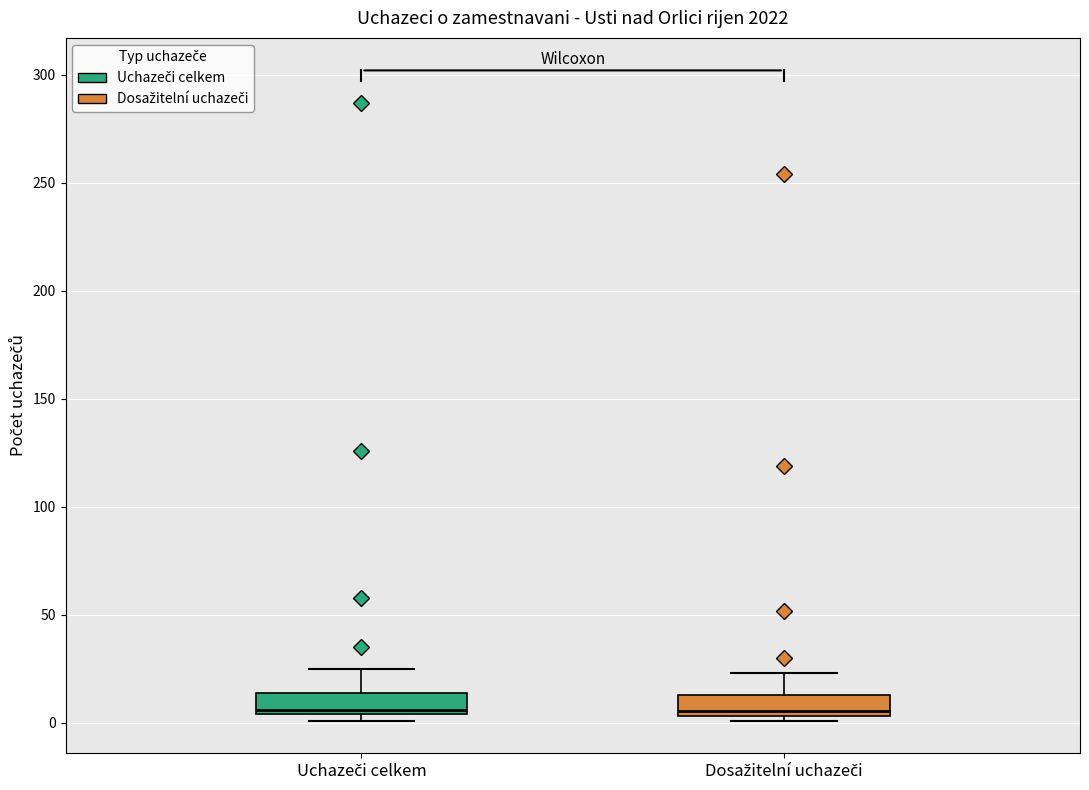

Where is the upper edge of the box for Dosažitelní uchazeči on the y-axis? The values are not printed on the chart, so give them approximately, as read against the axis.

15